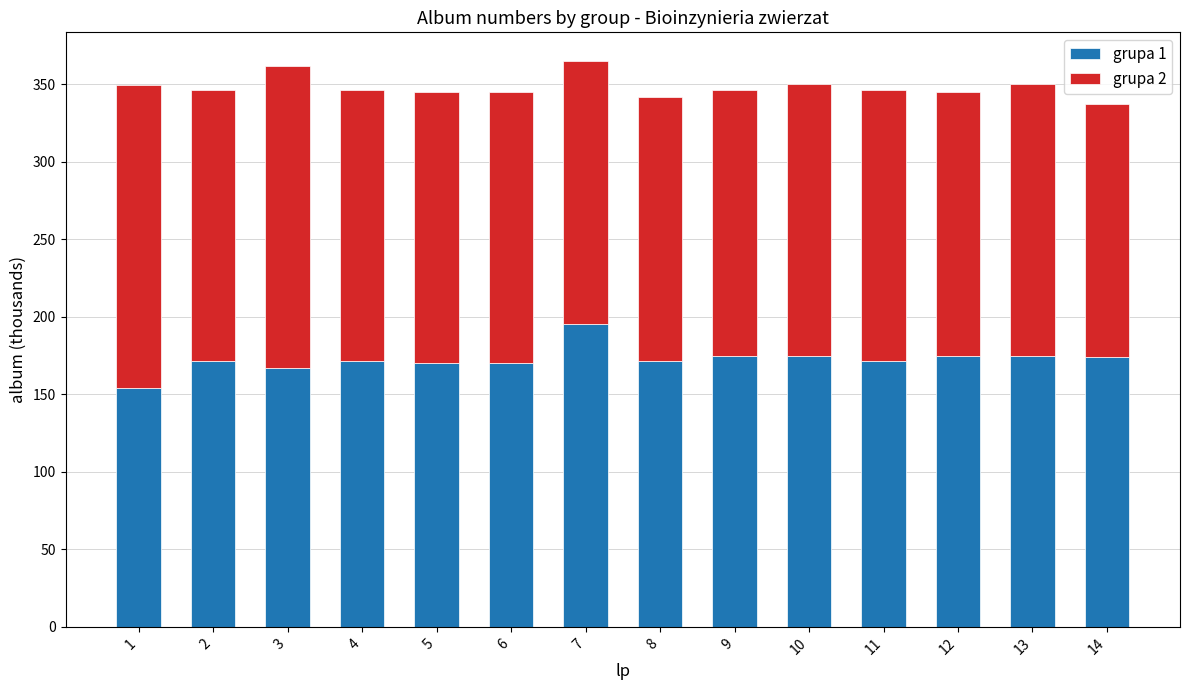

At which label does grupa 1 first exceed 171?

2